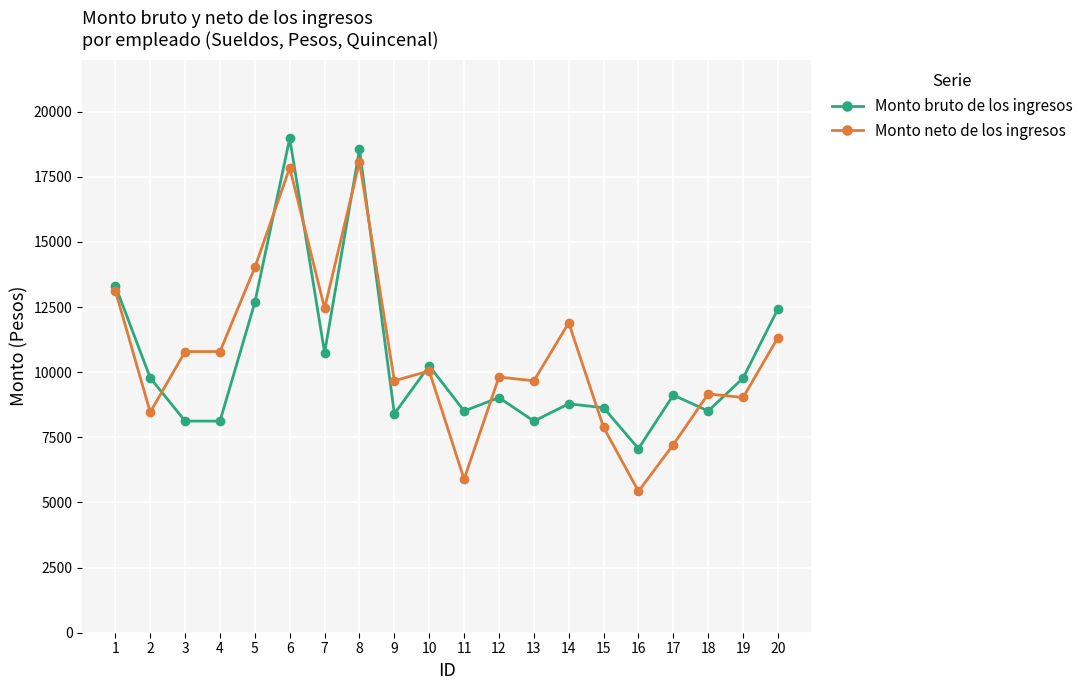

Does the chart display data point markers on the line(s)?

Yes